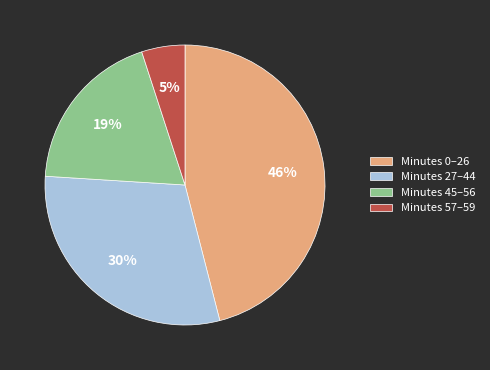

Is there a majority slice in this chart?

No